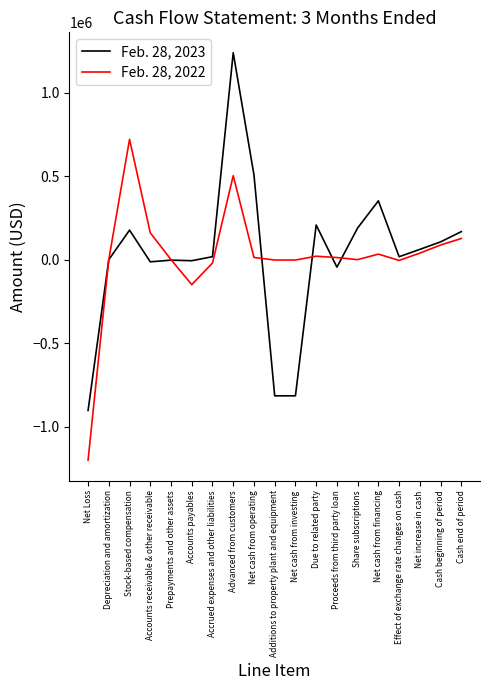

Where is the first local minimum for Feb. 28, 2022?

Accounts payables